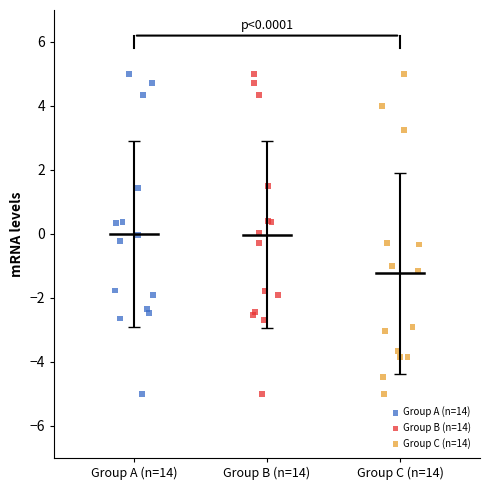

What are all the series names shown in the legend?

Group A (n=14), Group B (n=14), Group C (n=14)